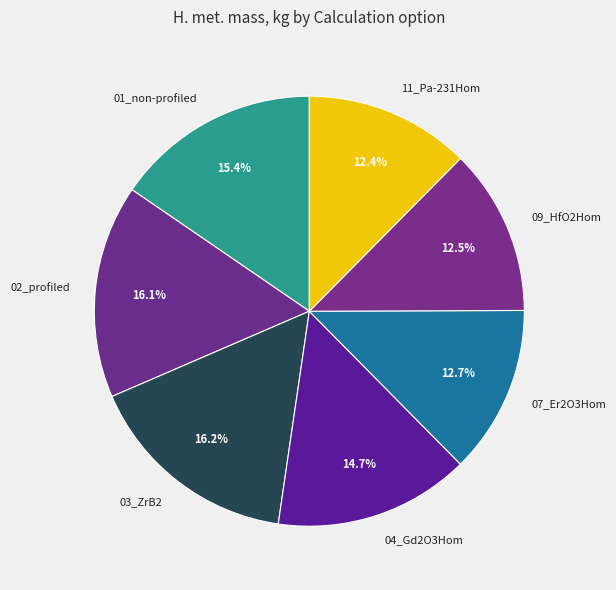

To the nearest percent, what is the difference between the largest and smallest slice percentages?

4%